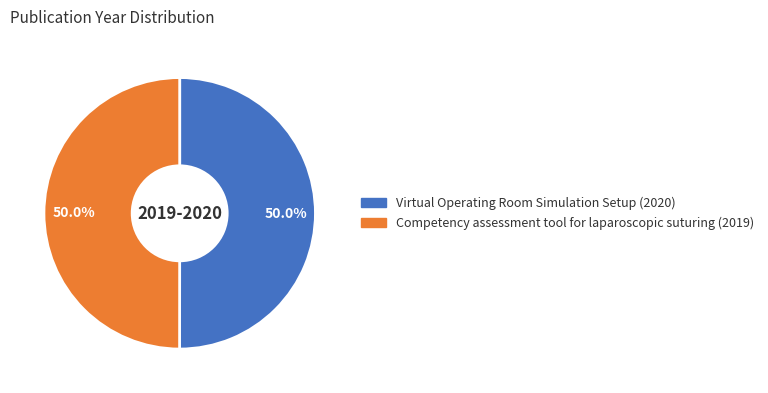

Is it true that Virtual Operating Room Simulation Setup (2020) is 50% of the pie?

True